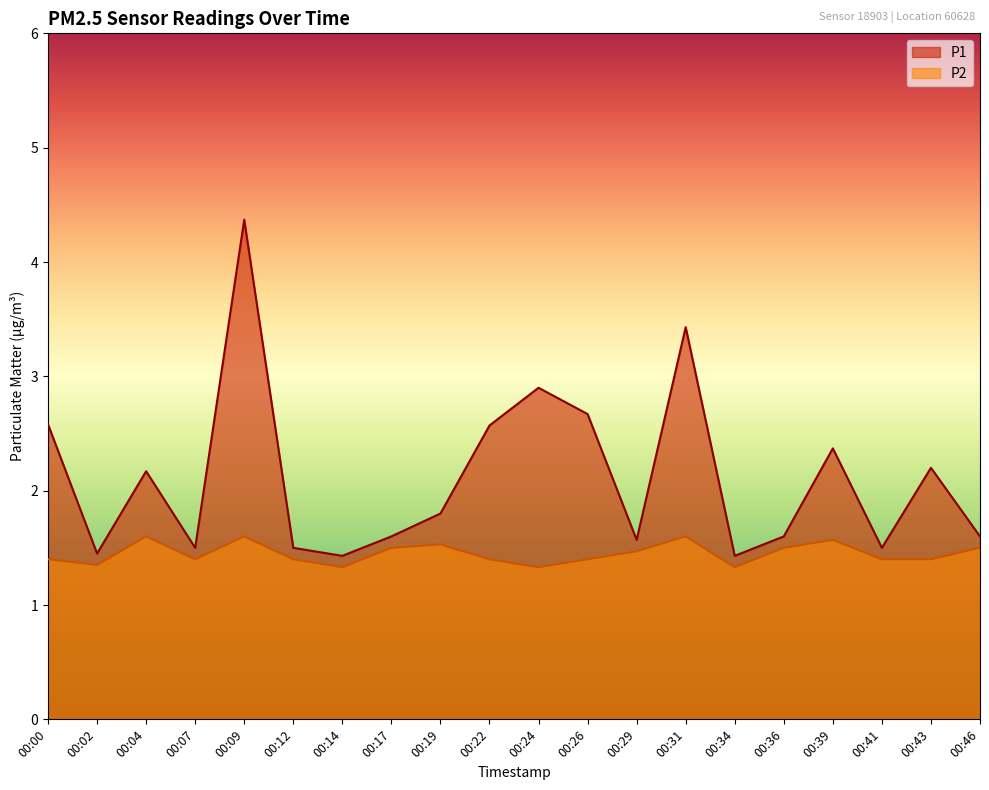

Which category has the highest value in the P2 series?

00:04